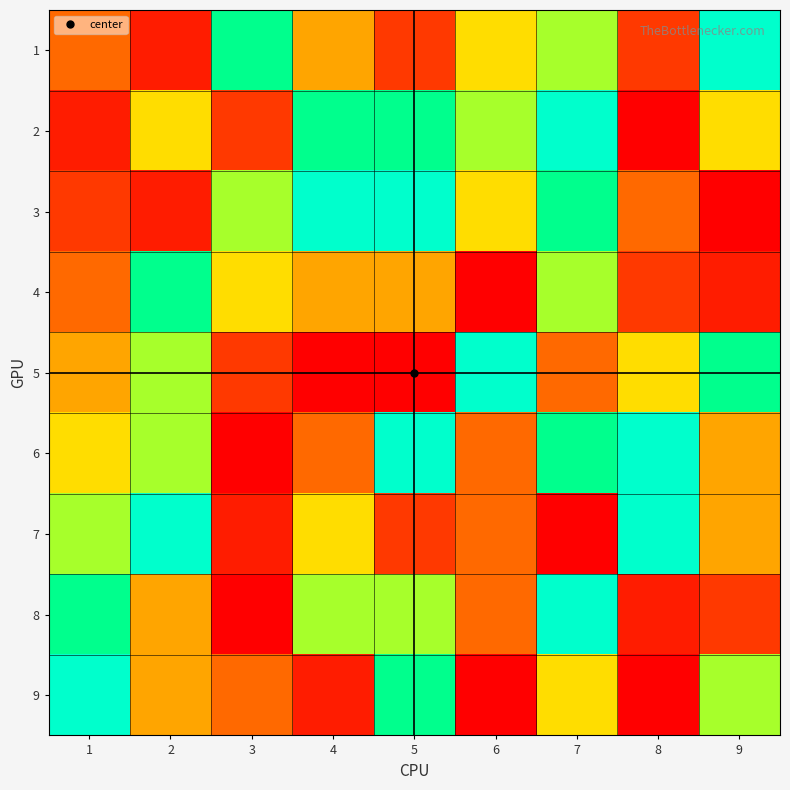

Which has a higher value, 2 or 9?

9